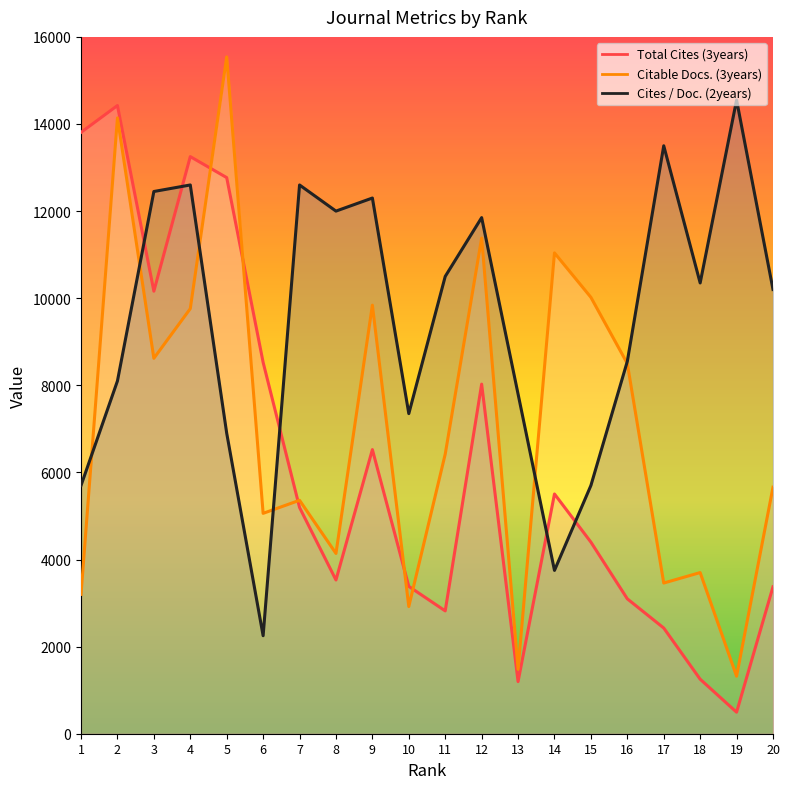

How many interior local peaks does the Total Cites (3years) series have?

5